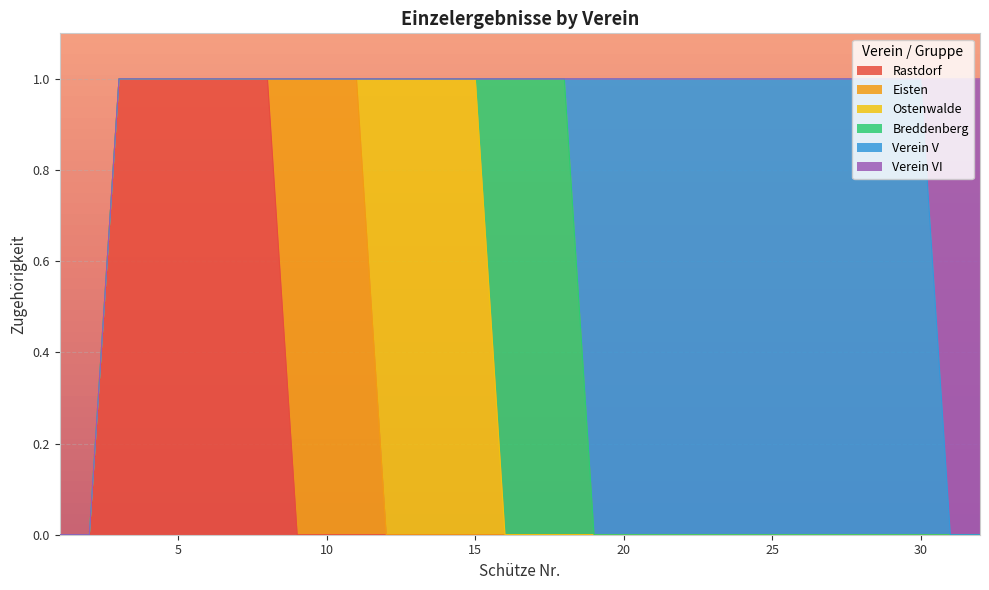

Reading right to left, what are all the values shown in this chart?

Rastdorf: 0	0	0	0	0	0	0	0	0	0	0	0	0	0	0	0	0	0	0	0	0	0	0	0	1	1	1	1	1	1	0	0
Eisten: 0	0	0	0	0	0	0	0	0	0	0	0	0	0	0	0	0	0	0	0	0	1	1	1	0	0	0	0	0	0	0	0
Ostenwalde: 0	0	0	0	0	0	0	0	0	0	0	0	0	0	0	0	0	1	1	1	1	0	0	0	0	0	0	0	0	0	0	0
Breddenberg: 0	0	0	0	0	0	0	0	0	0	0	0	0	0	1	1	1	0	0	0	0	0	0	0	0	0	0	0	0	0	0	0
Verein V: 0	0	1	1	1	1	1	1	1	1	1	1	1	1	0	0	0	0	0	0	0	0	0	0	0	0	0	0	0	0	0	0
Verein VI: 1	1	0	0	0	0	0	0	0	0	0	0	0	0	0	0	0	0	0	0	0	0	0	0	0	0	0	0	0	0	0	0